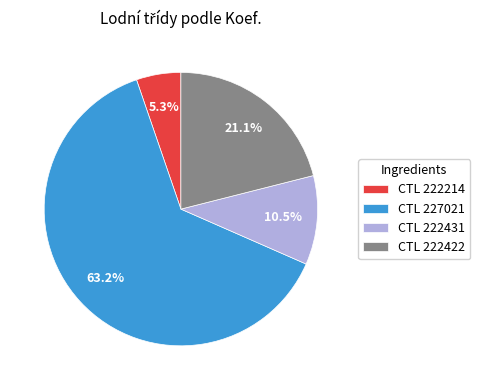

Which slice is the smallest?

CTL 222214